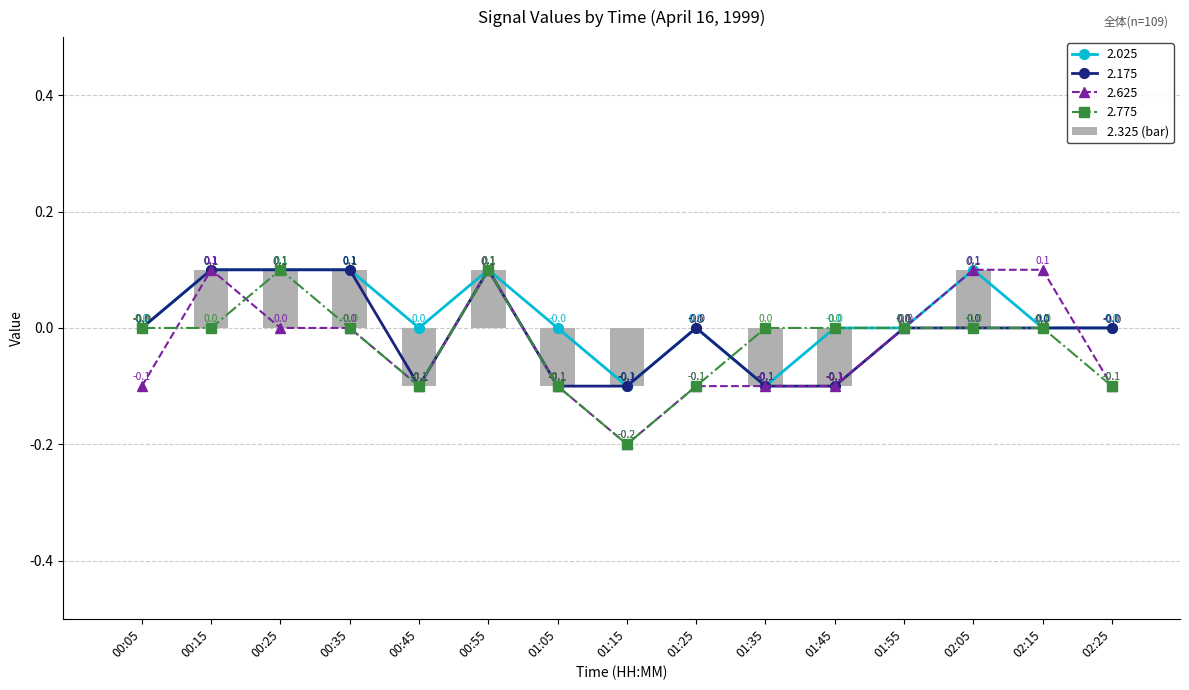

Which category has the lowest value across all series?

00:45